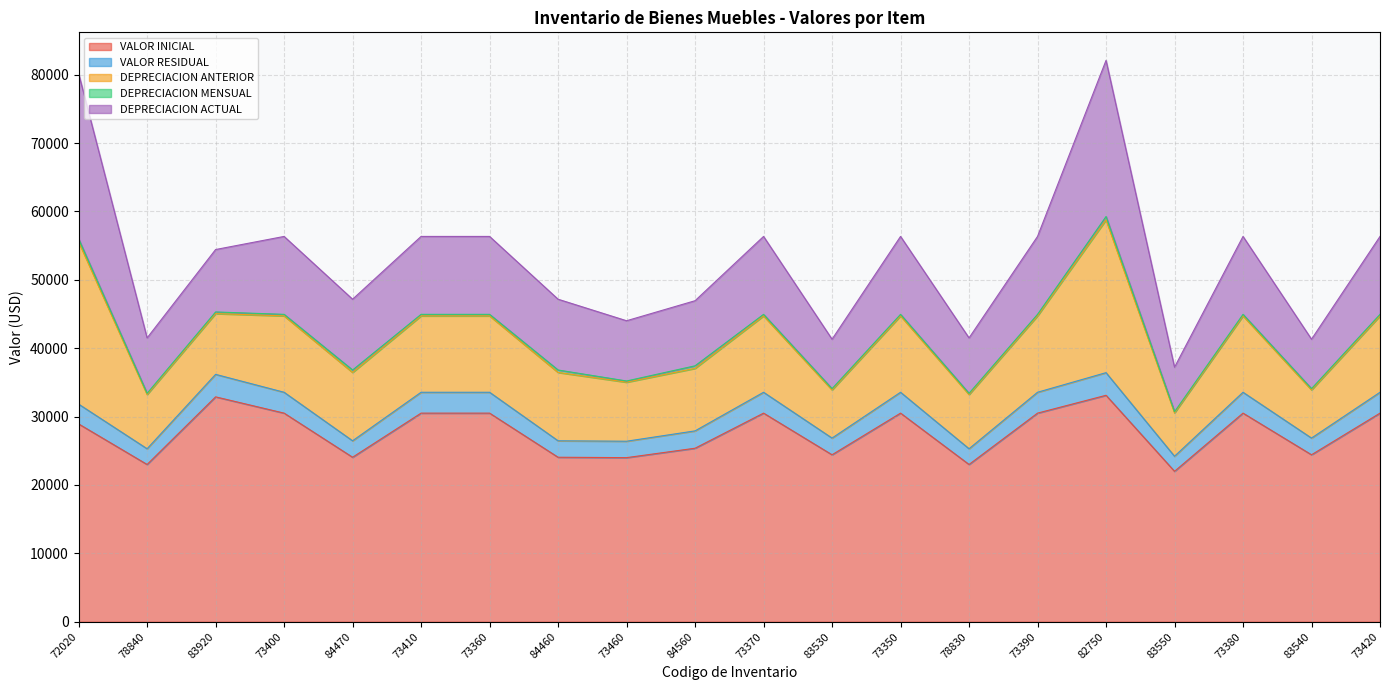

What is the label of the 20th point from the right?

72020